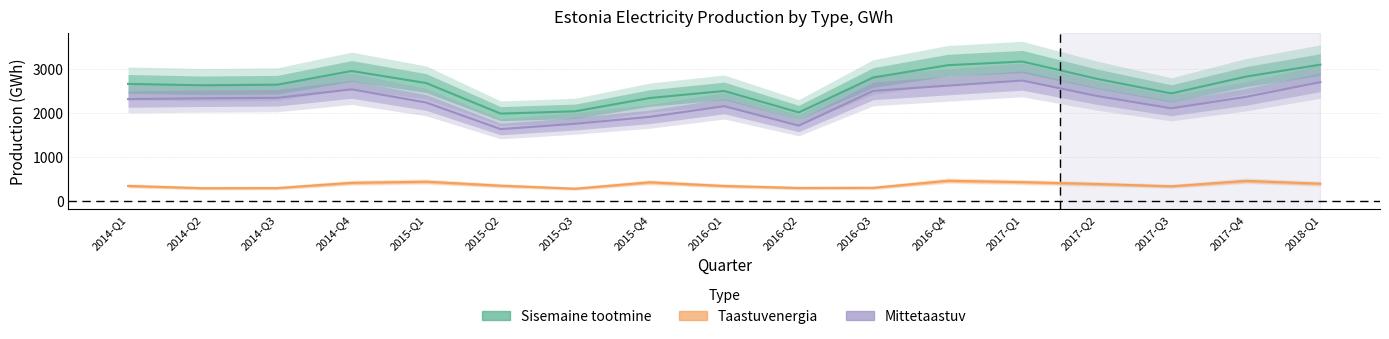

Between 2014-Q3 and 2015-Q1, which series saw the biggest shift?

Taastuvenergia